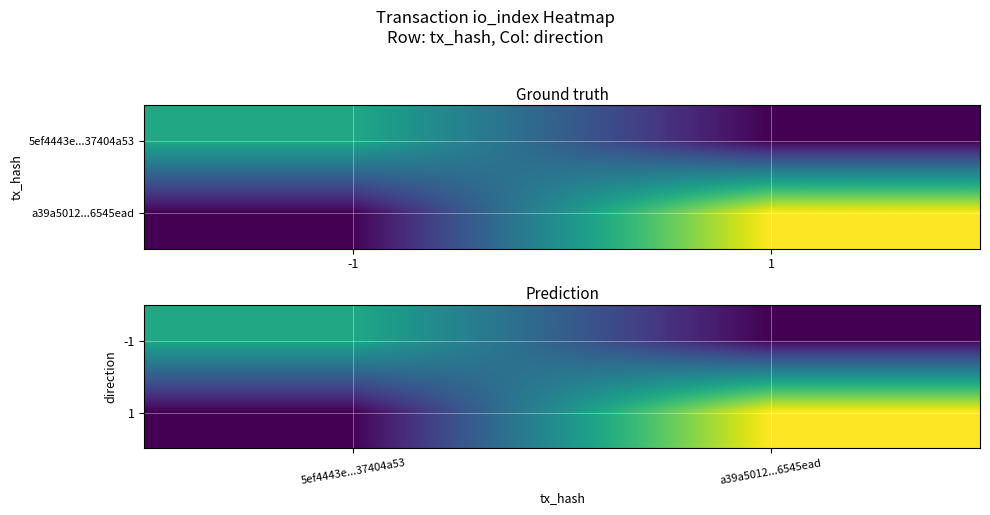

Which series changed the most between 5ef4443e...37404a53 and a39a5012...6545ead?

1